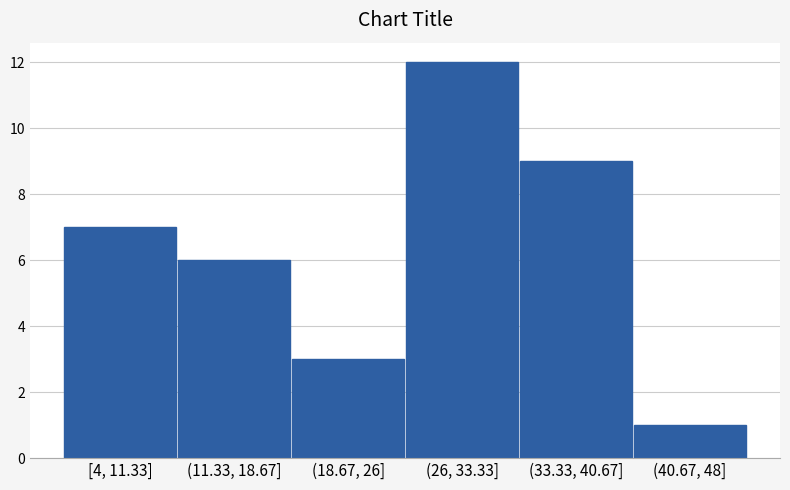

Reading right to left, extract all data points from this chart.

(40.67, 48]=1	(33.33, 40.67]=9	(26, 33.33]=12	(18.67, 26]=3	(11.33, 18.67]=6	[4, 11.33]=7